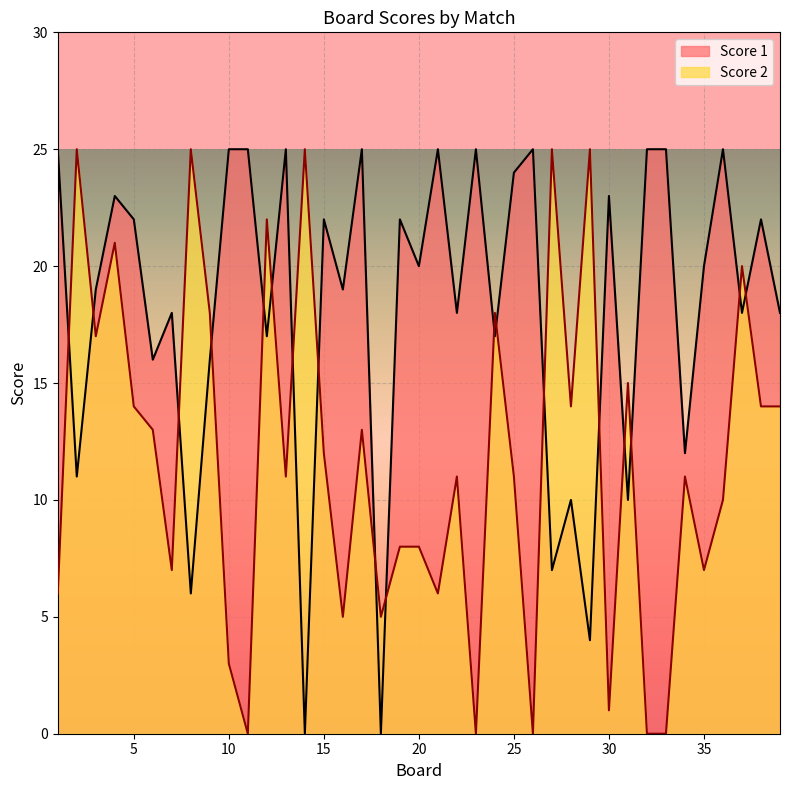

At which category does Score 2 reach its first local valley?

3